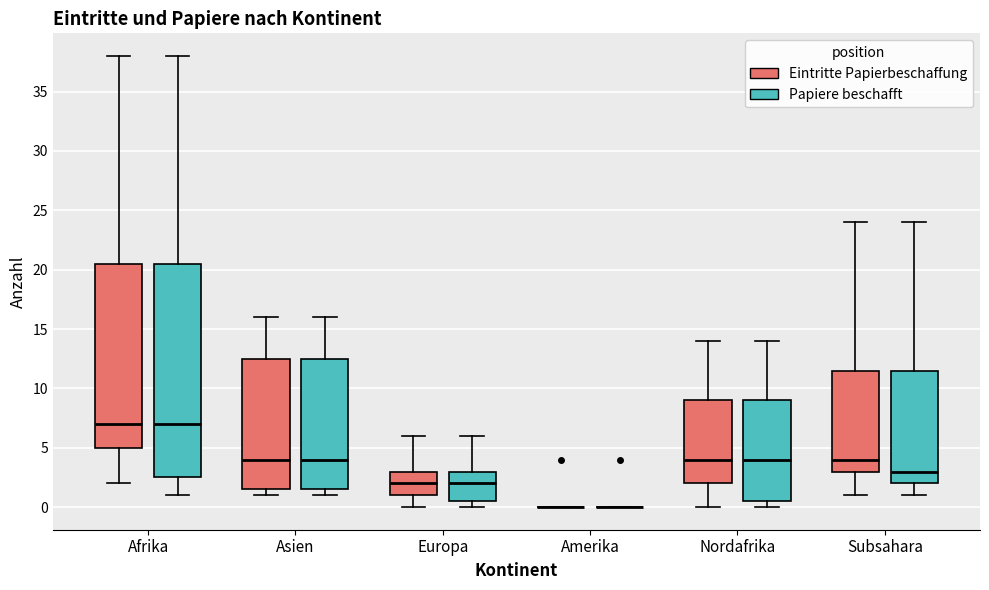

Reading left to right, read every box against the y-axis: the position of its median line, the range the box covers, and the ends of its whiskers. The values are not printed on the chart, so give them approximately, as read against the axis.

Afrika (Eintritte Papierbeschaffung): median 7.0, box 5.0 to 20.5, whiskers 2.0 to 38.0
Afrika (Papiere beschafft): median 7.0, box 2.5 to 20.5, whiskers 1.0 to 38.0
Asien (Eintritte Papierbeschaffung): median 4.0, box 1.5 to 12.5, whiskers 1.0 to 16.0
Asien (Papiere beschafft): median 4.0, box 1.5 to 12.5, whiskers 1.0 to 16.0
Europa (Eintritte Papierbeschaffung): median 2.0, box 1.0 to 3.0, whiskers 0.0 to 6.0
Europa (Papiere beschafft): median 2.0, box 0.5 to 3.0, whiskers 0.0 to 6.0
Amerika (Eintritte Papierbeschaffung): box collapsed to a line at 0.0, whiskers 0.0 to 0.0
Amerika (Papiere beschafft): box collapsed to a line at 0.0, whiskers 0.0 to 0.0
Nordafrika (Eintritte Papierbeschaffung): median 4.0, box 2.0 to 9.0, whiskers 0.0 to 14.0
Nordafrika (Papiere beschafft): median 4.0, box 0.5 to 9.0, whiskers 0.0 to 14.0
Subsahara (Eintritte Papierbeschaffung): median 4.0, box 3.0 to 11.5, whiskers 1.0 to 24.0
Subsahara (Papiere beschafft): median 3.0, box 2.0 to 11.5, whiskers 1.0 to 24.0